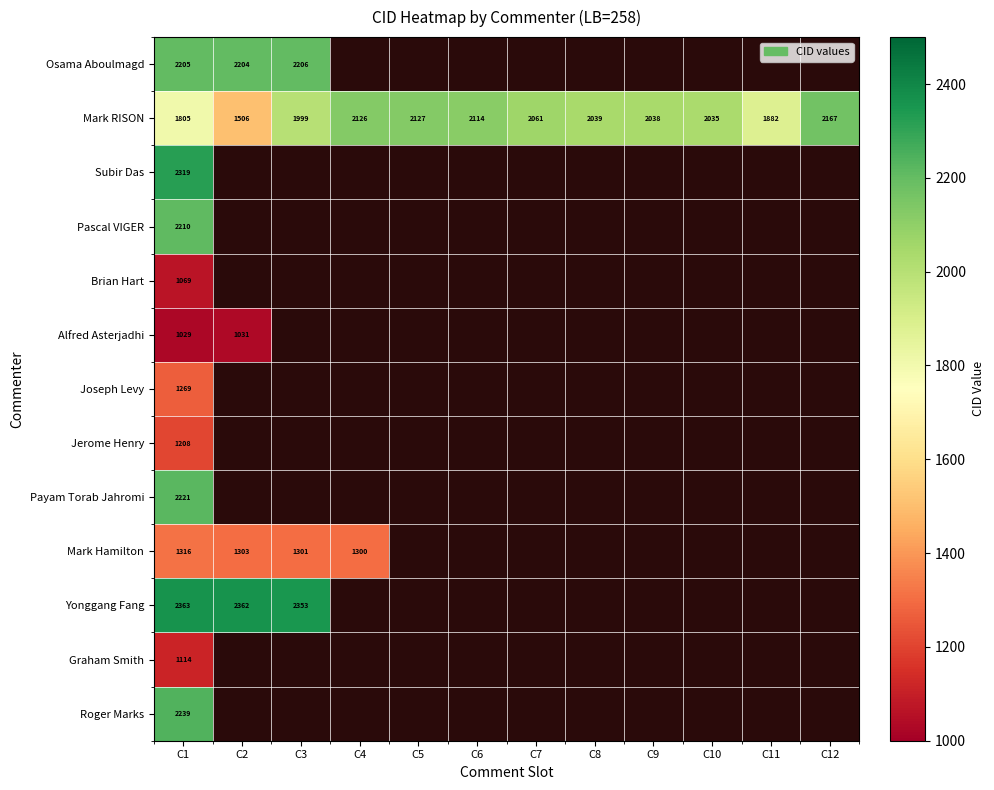

True or false: Osama Aboulmagd has a value of 2204 at C2.

True